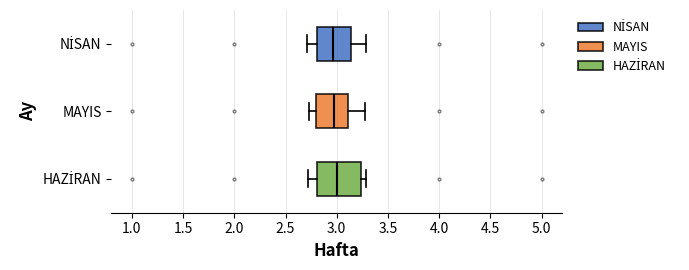

Comparing the boxes themselves (not the whiskers), which one is the widest?

HAZİRAN